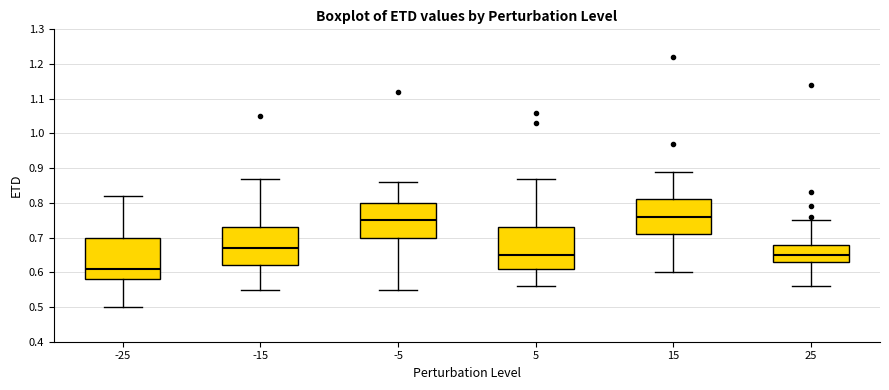

Reading left to right, transcribe this box plot: for each box, give where its median line is, the range the box spans, and where its two whiskers end, as read against the y-axis. The values are not printed on the chart, so give them approximately, as read against the axis.

-25: median 0.61, box 0.58 to 0.70, whiskers 0.50 to 0.82
-15: median 0.67, box 0.62 to 0.73, whiskers 0.55 to 0.87
-5: median 0.75, box 0.70 to 0.80, whiskers 0.55 to 0.86
5: median 0.65, box 0.61 to 0.73, whiskers 0.56 to 0.87
15: median 0.76, box 0.71 to 0.81, whiskers 0.60 to 0.89
25: median 0.65, box 0.63 to 0.68, whiskers 0.56 to 0.75